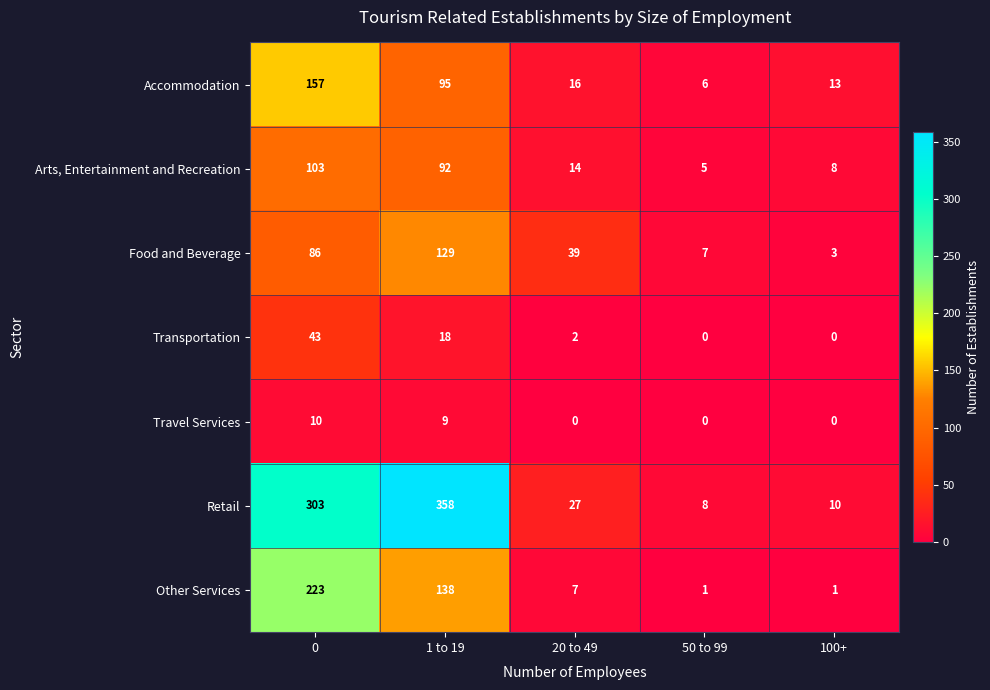

Where is Other Services nearest to the value 112?

1 to 19